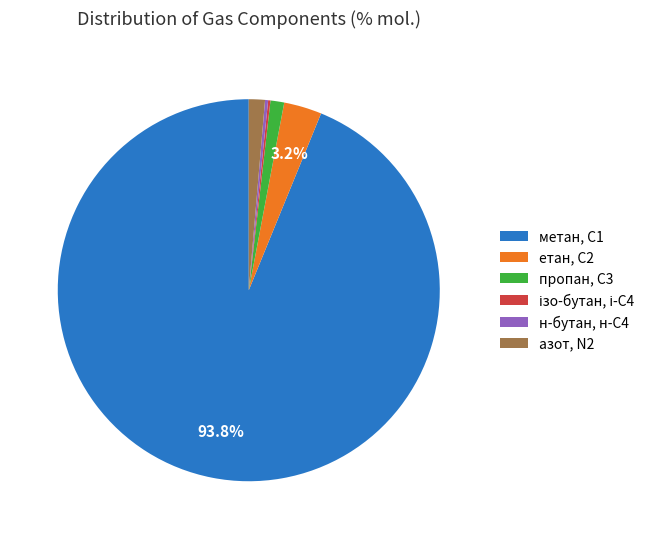

Does азот, N2 account for over 50% of the chart?

No